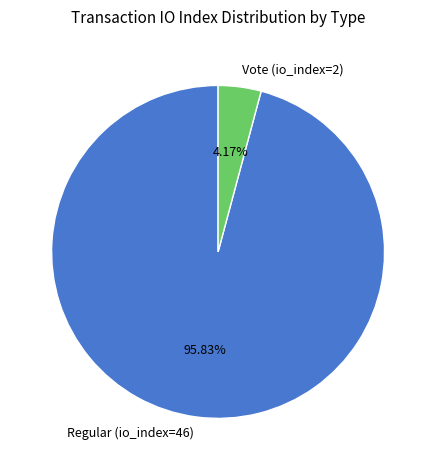

Rank the categories by value from lowest to highest.

Vote (io_index=2), Regular (io_index=46)